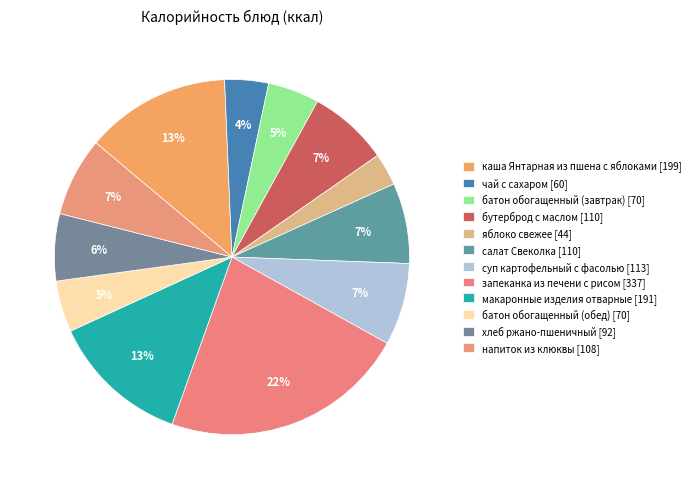

What percentage is the батон обогащенный (завтрак) slice, to the nearest percent?

5%